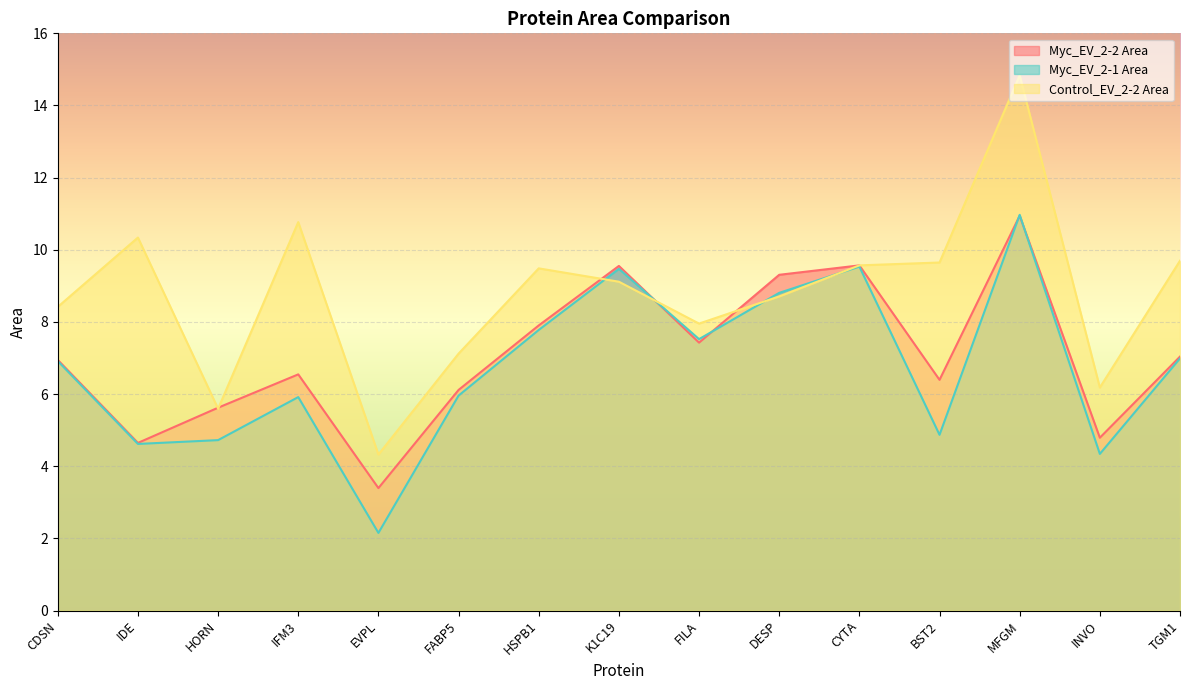

Rank the series by their maximum value, from lowest to highest.

Myc_EV_2-2 Area, Myc_EV_2-1 Area, Control_EV_2-2 Area